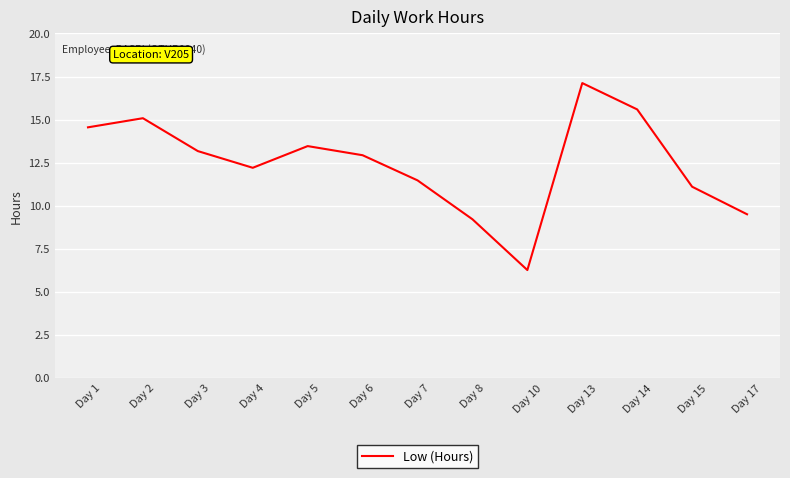

List the labels in order of value, largest first.

Day 13, Day 14, Day 2, Day 1, Day 5, Day 3, Day 6, Day 4, Day 7, Day 15, Day 17, Day 8, Day 10